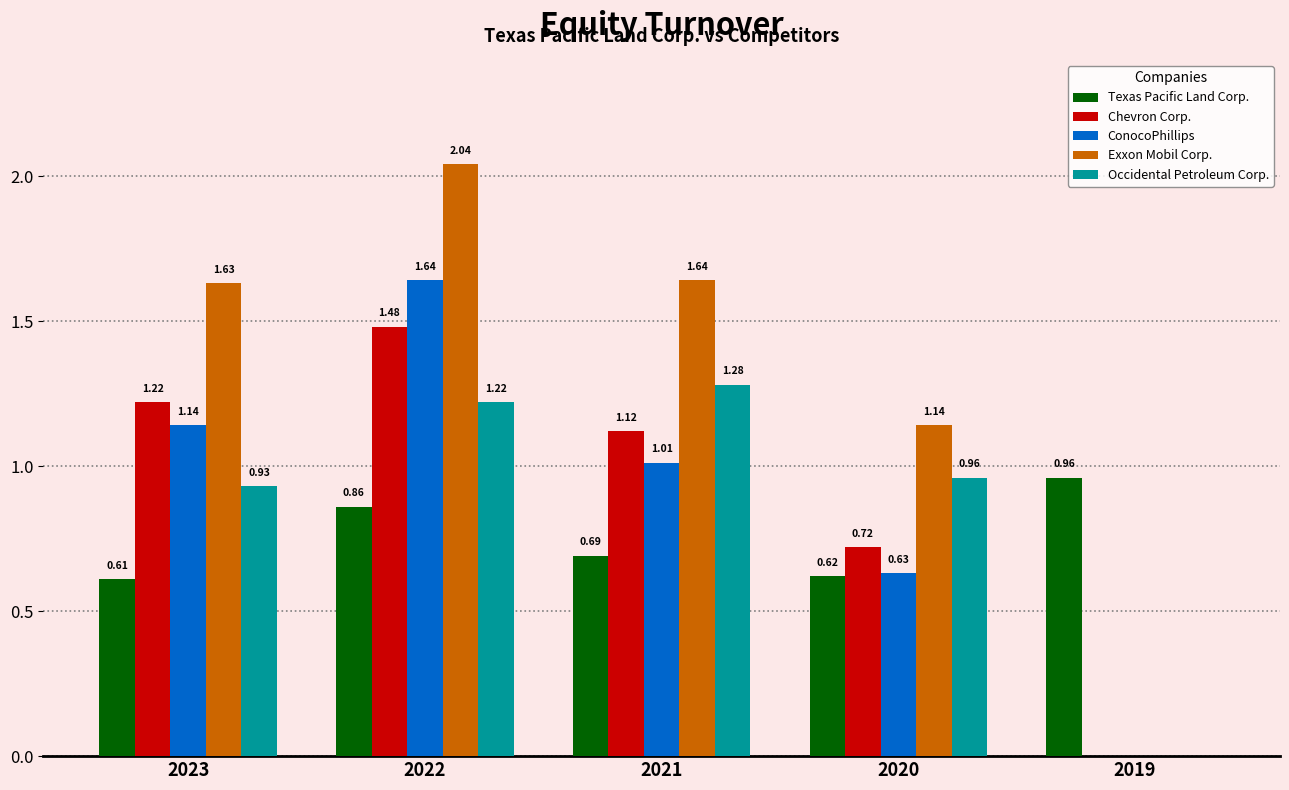

What is the sum of the ConocoPhillips values at 2020 and 2023?

1.8